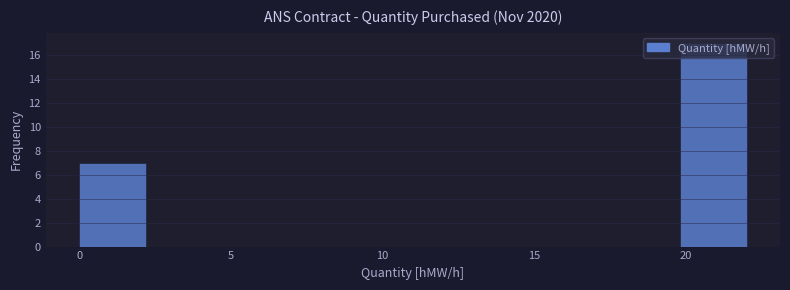

How tall is the bar that spans 19.8 to 22.0 on the x-axis? Neither the bar edges nor the heights are printed on the chart, so give them approximately, as read against the axes.

17